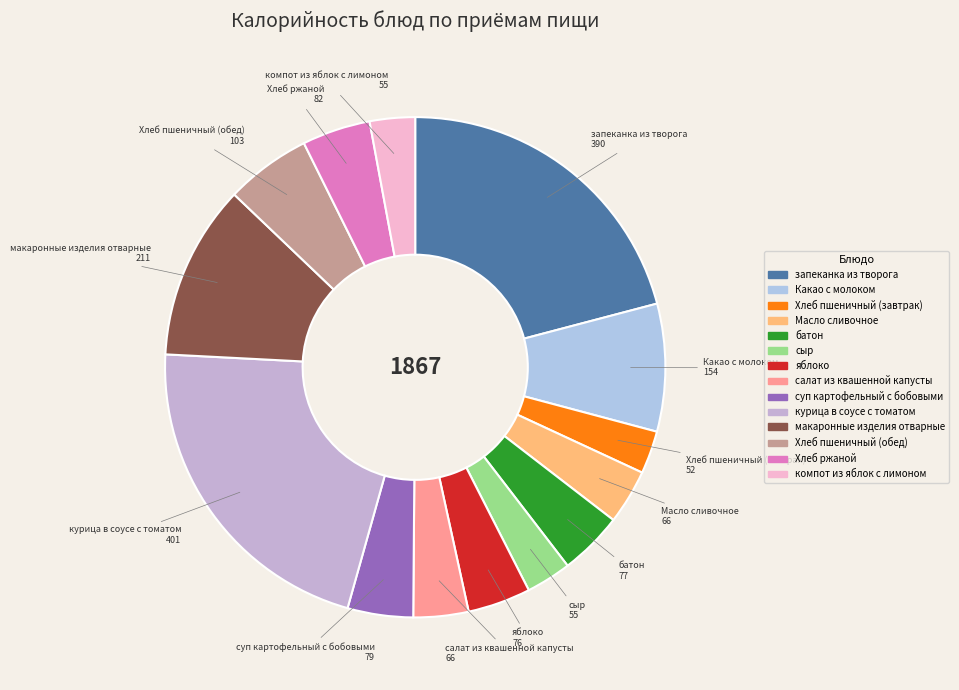

Does any single category account for the majority?

No